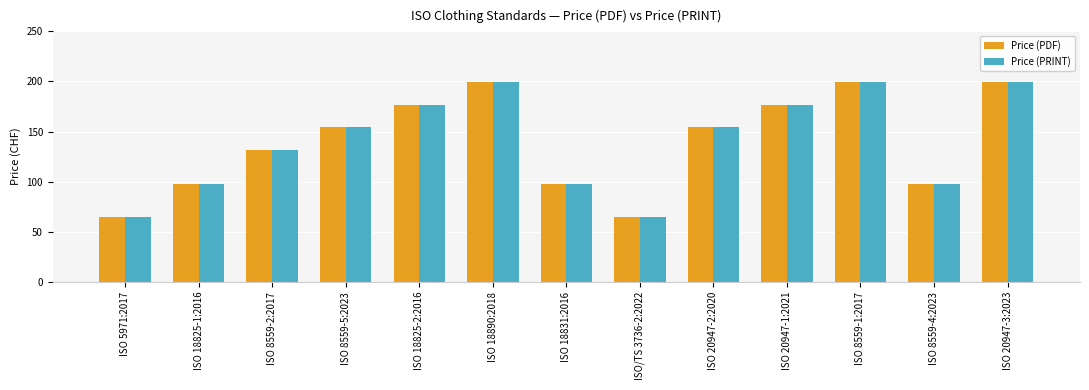

What is the difference between the maximum and minimum values in the Price (PDF) series?

134